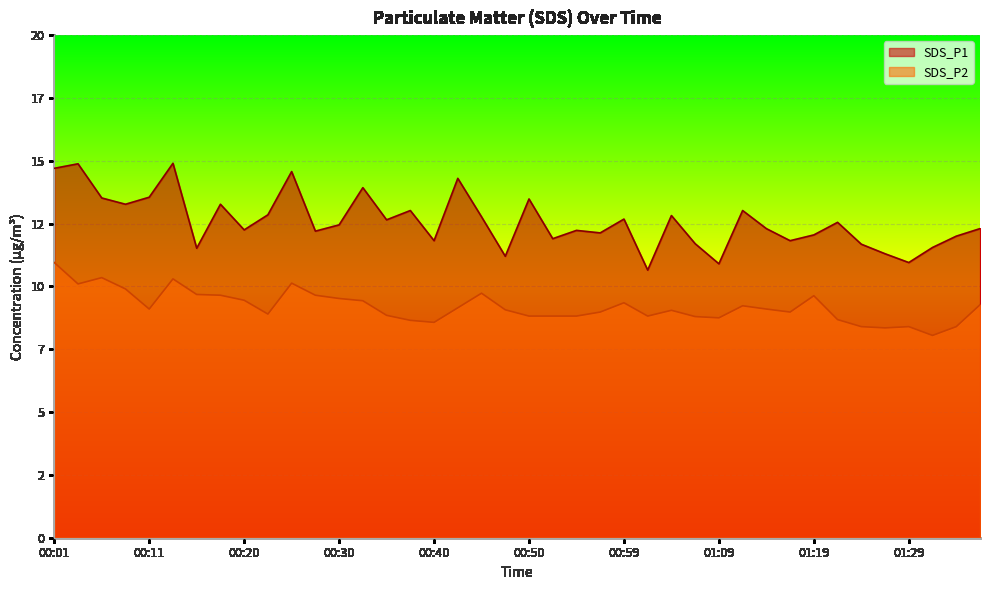

What is the maximum value for SDS_P1?

14.9